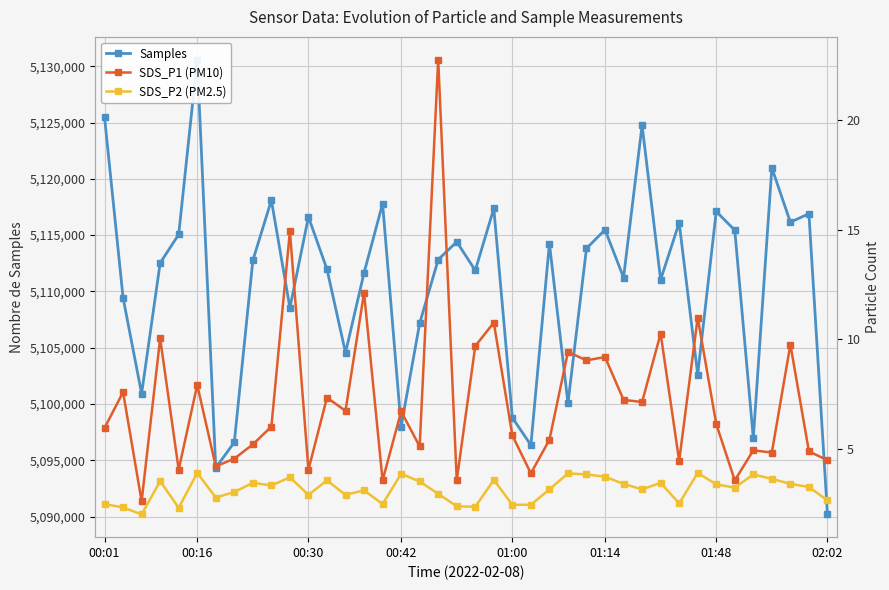

What is the maximum value shown in the chart?

5130591.0